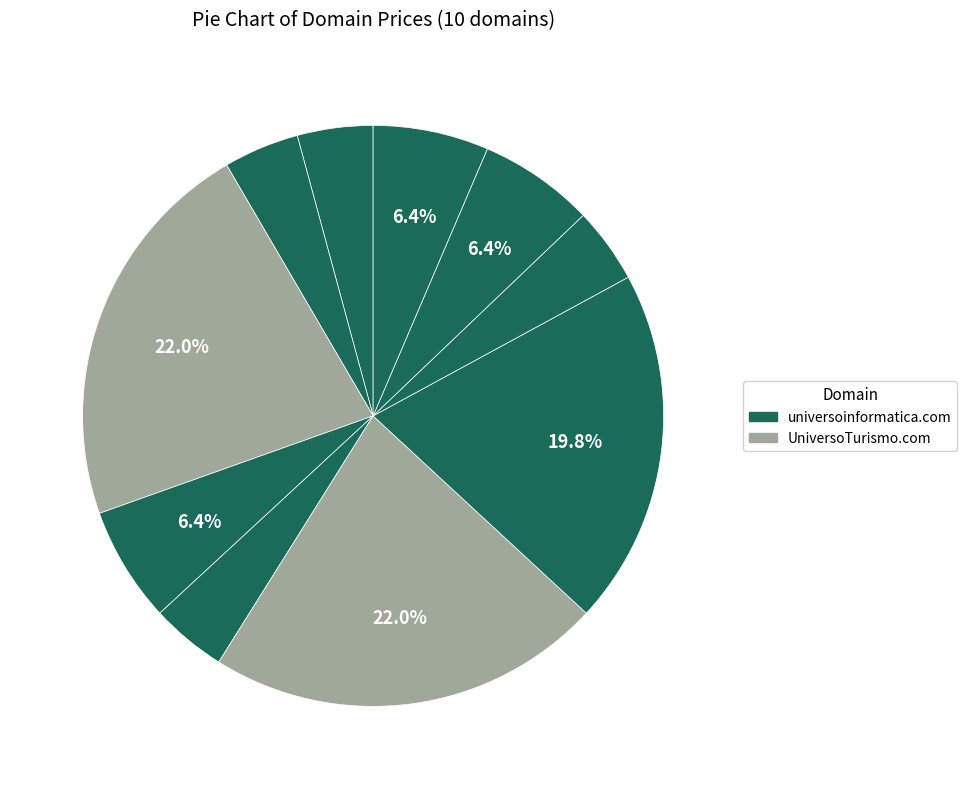

Count the number of slices in the pie.

10